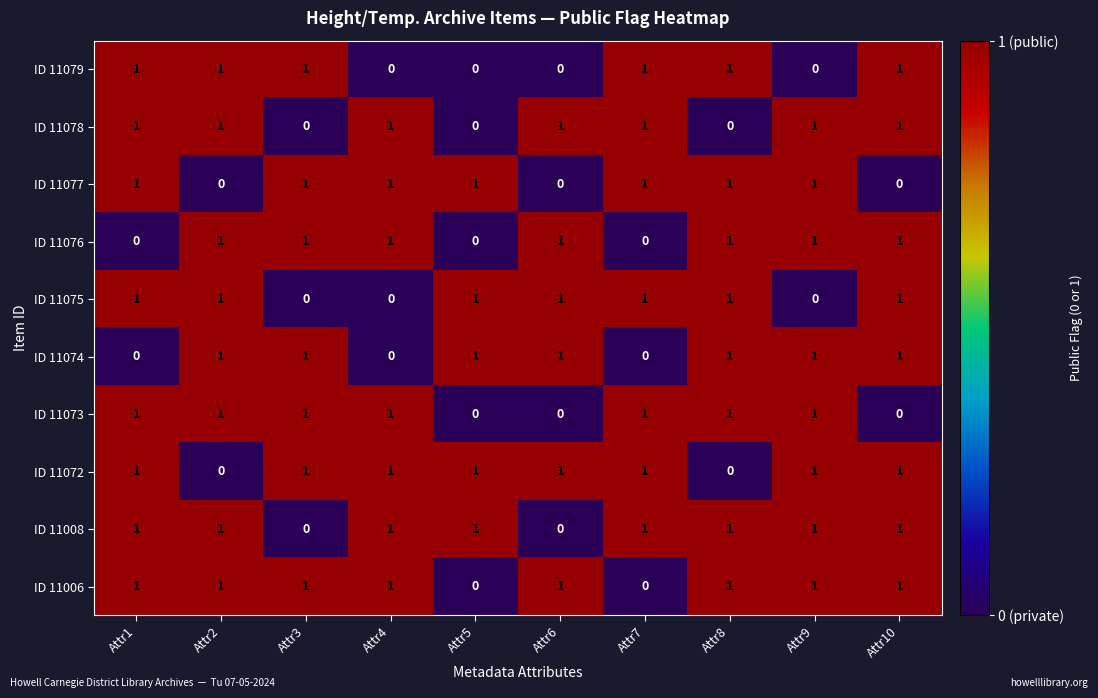

The value of ID 11075 at Attr6 is 0. True or false?

False